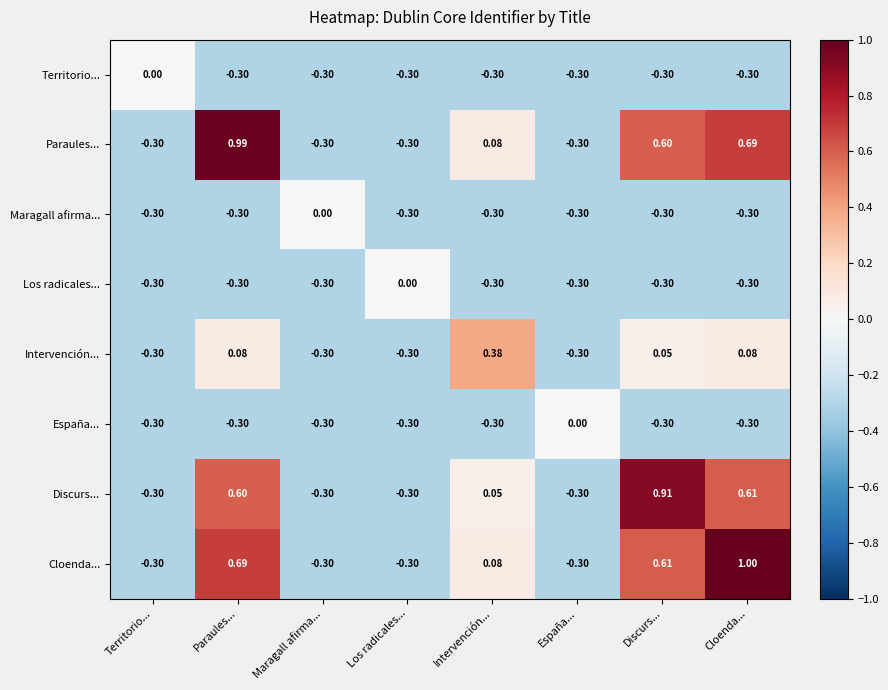

Which series has the widest spread of values?

Cloenda...